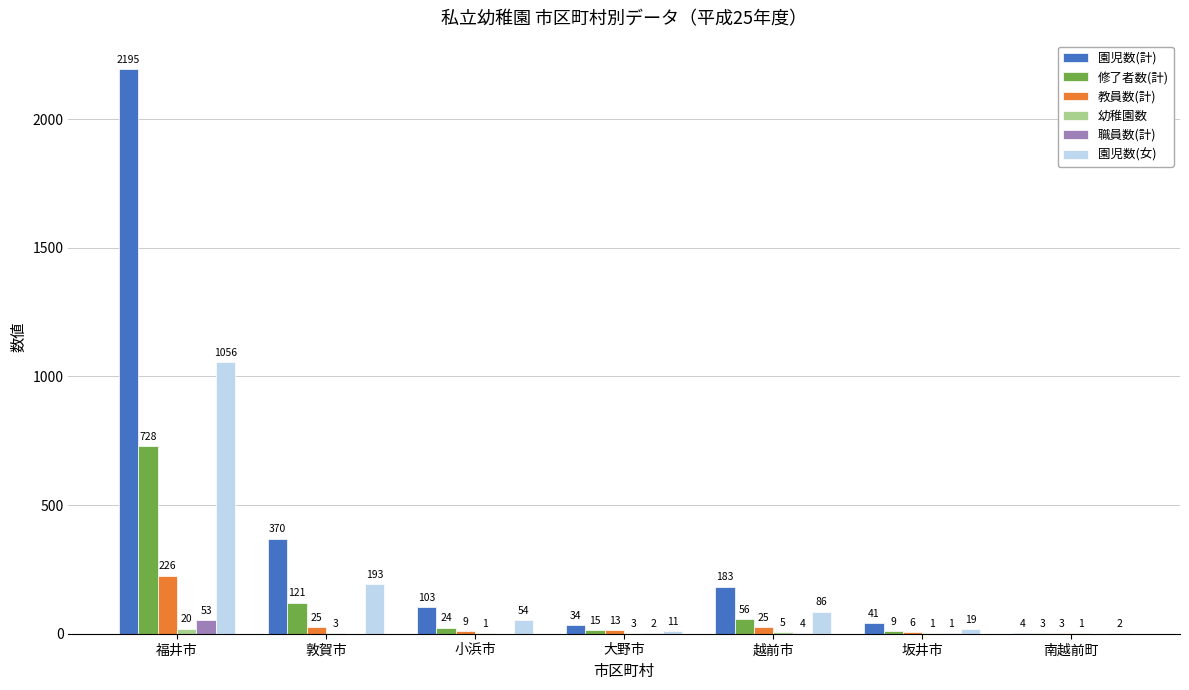

True or false: 教員数(計) has a value of 25 at 越前市.

True